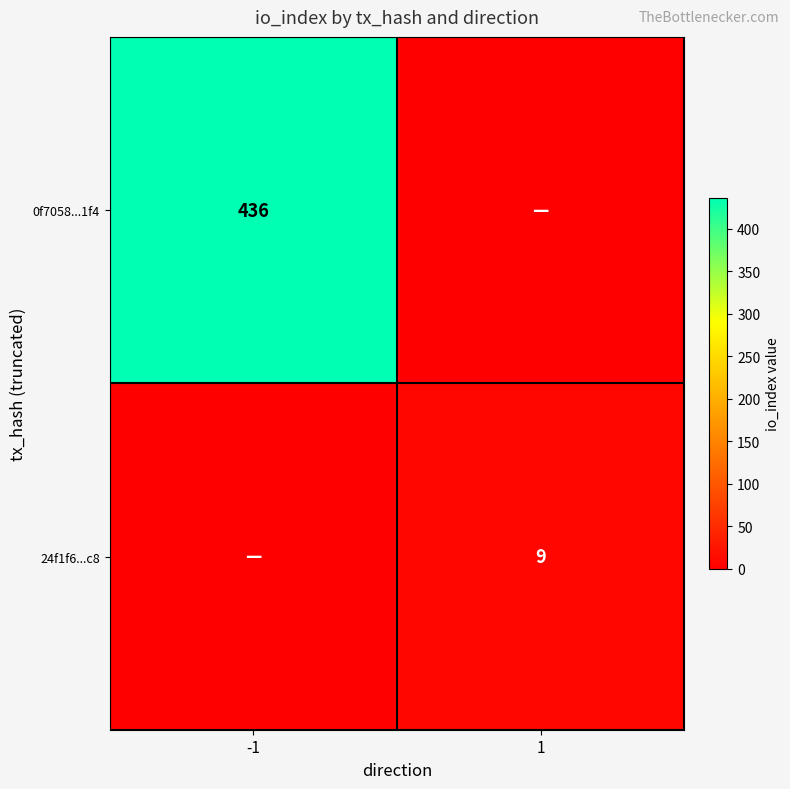

How many distinct data groups are displayed?

2